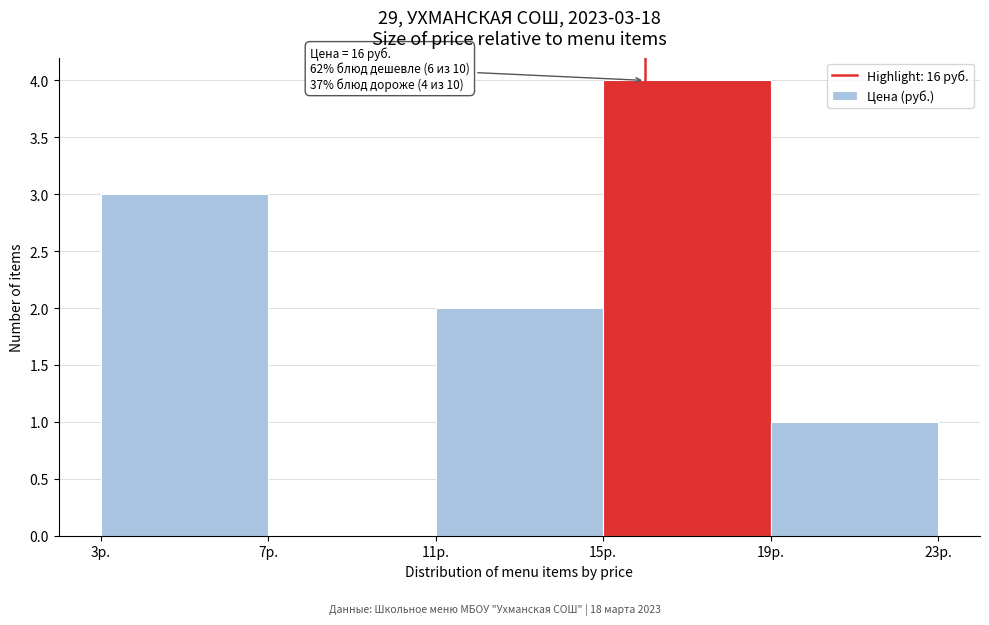

Over which range of the x-axis is the bar tallest?

15 to 19